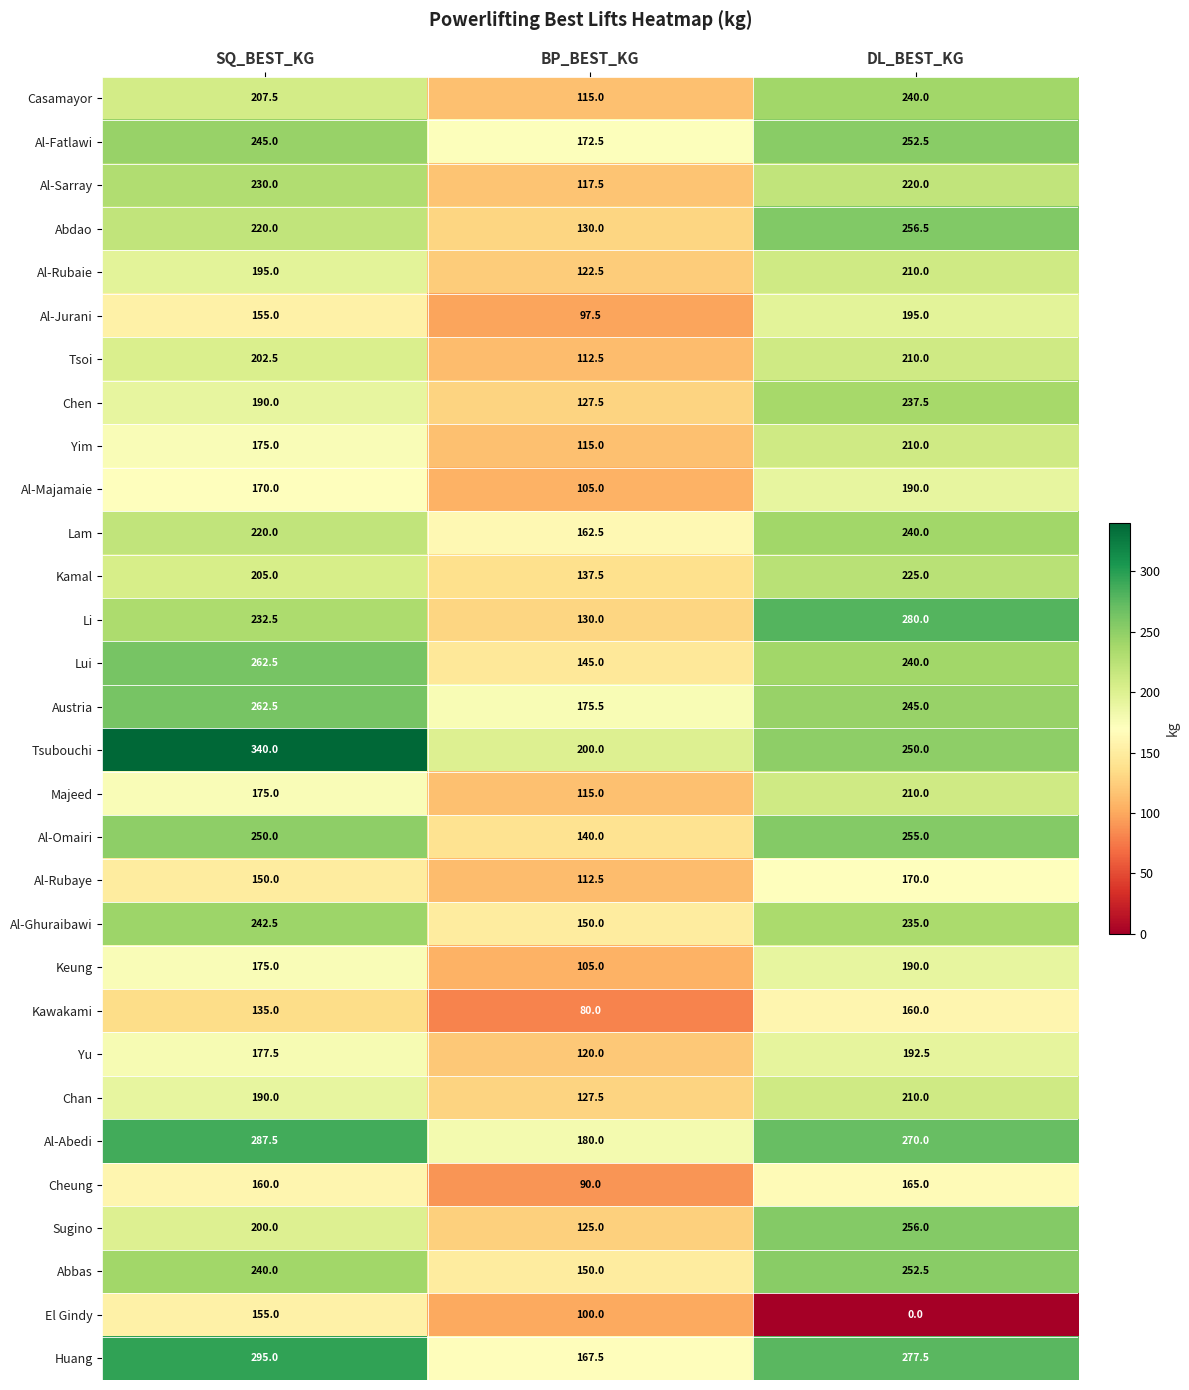

At which category does the chart reach its peak across all series?

SQ_BEST_KG